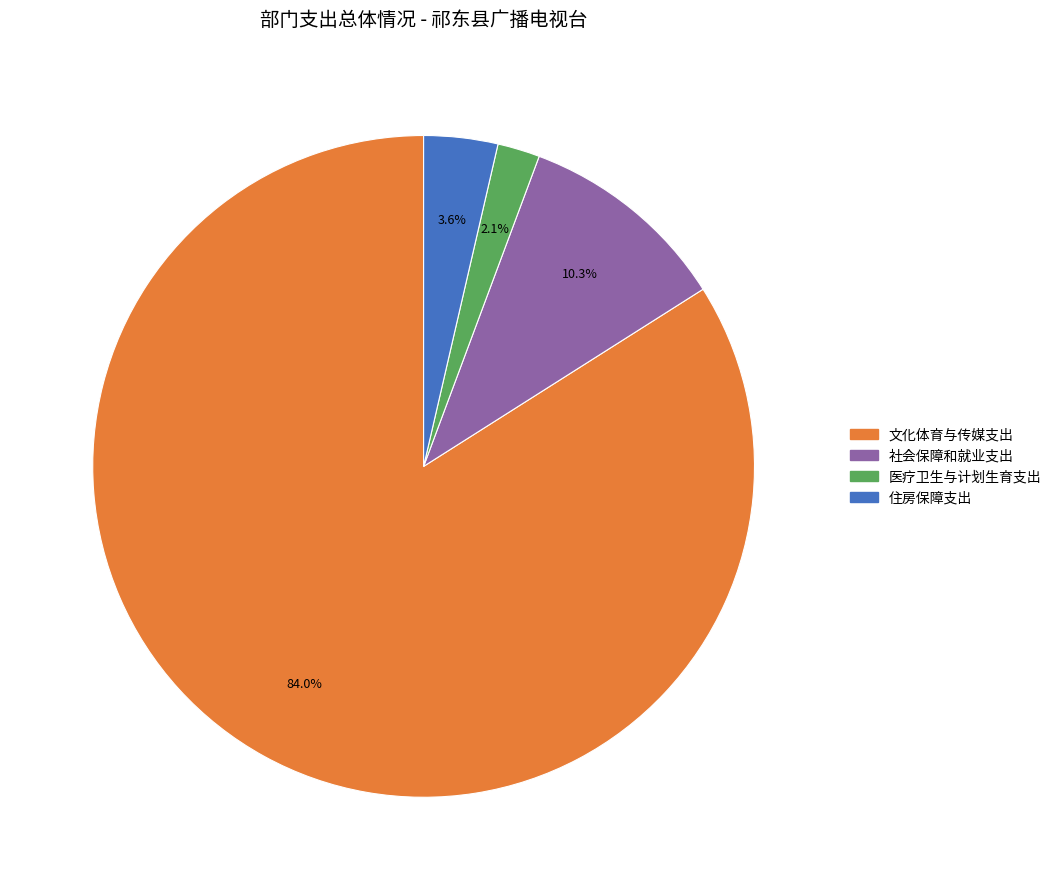

Does any single category account for the majority?

Yes